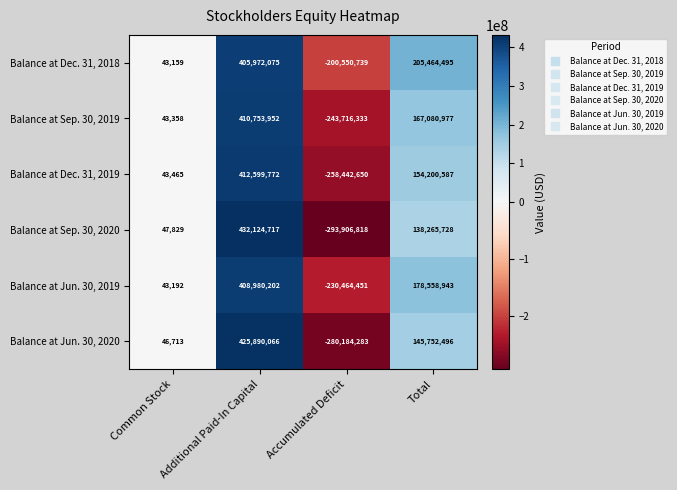

What is the total value across all series at Accumulated Deficit?

-1507265274